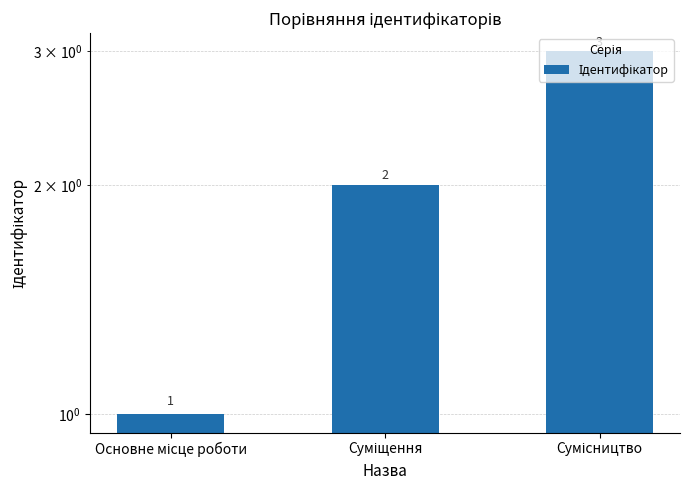

How many values are below 2?

1